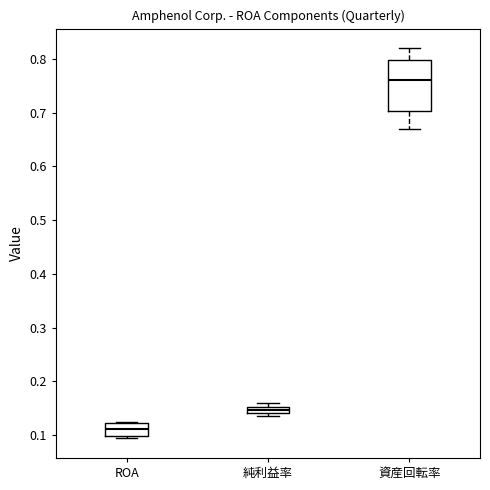

Comparing the boxes themselves (not the whiskers), which one is the tallest?

資産回転率